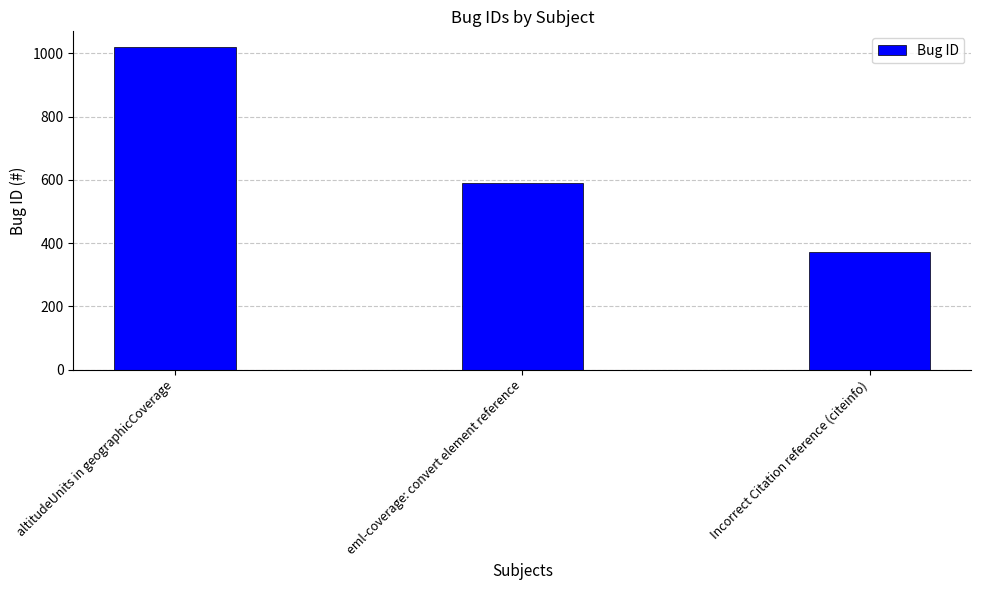

Is it true that the value at Incorrect Citation reference (citeinfo) is 618?

False